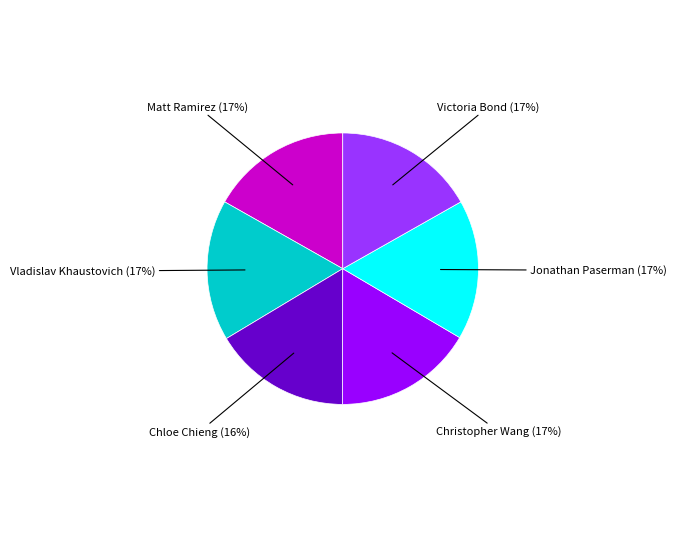

How many segments does this pie chart have?

6